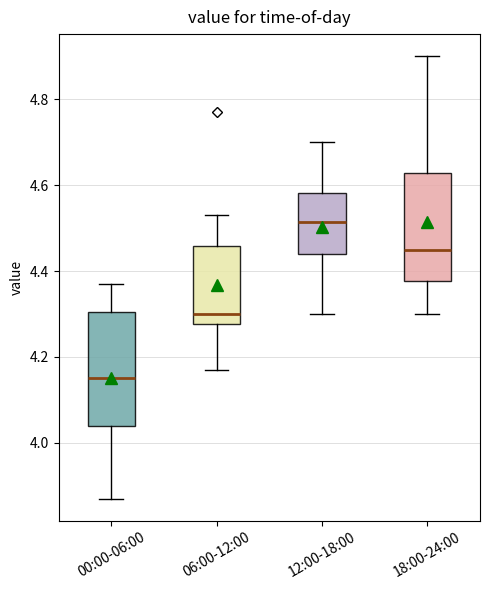

Which box has the highest median line?

12:00-18:00